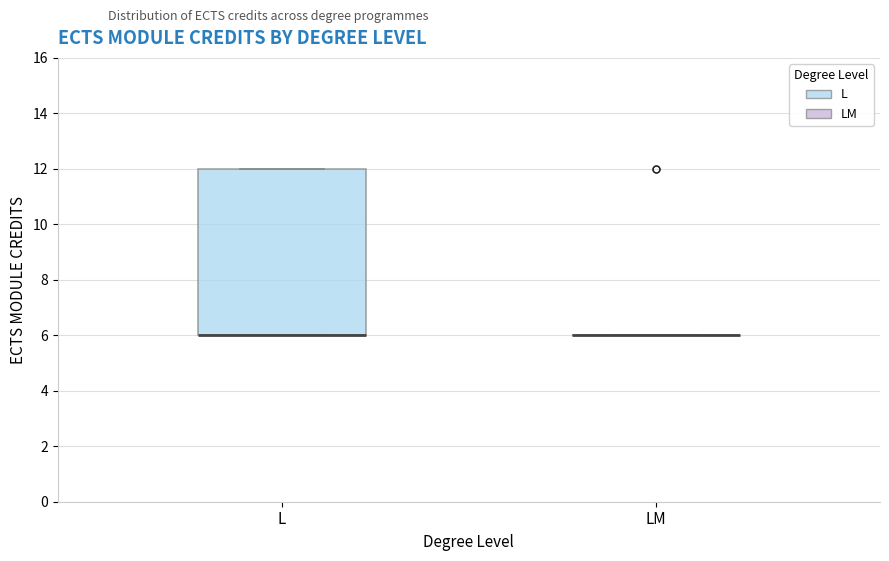

Reading left to right, transcribe this box plot: for each box, give where its median line is, the range the box spans, and where its two whiskers end, as read against the y-axis. The values are not printed on the chart, so give them approximately, as read against the axis.

L: median 6 (drawn on the box's lower edge), box 6 to 12, whiskers 6 to 12
LM: box collapsed to a line at 6, whiskers 6 to 6